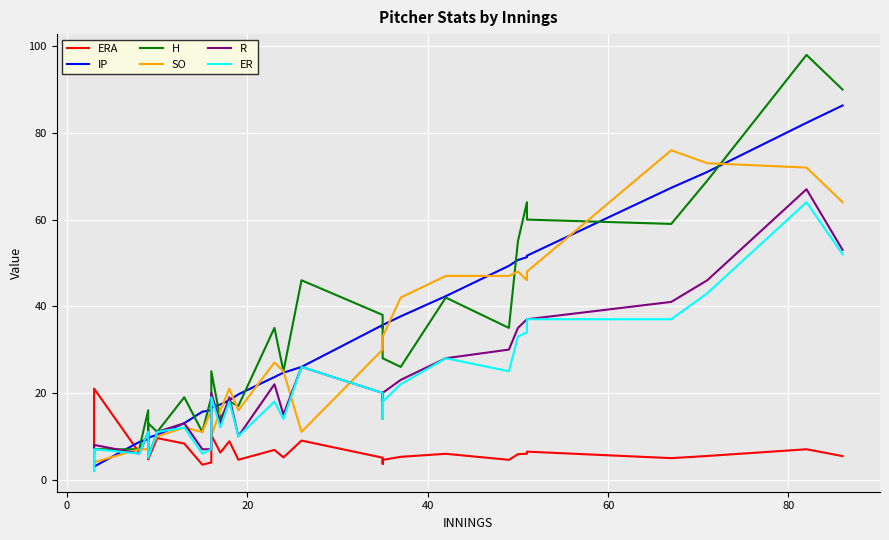

True or false: SO and IP intersect in this chart.

True